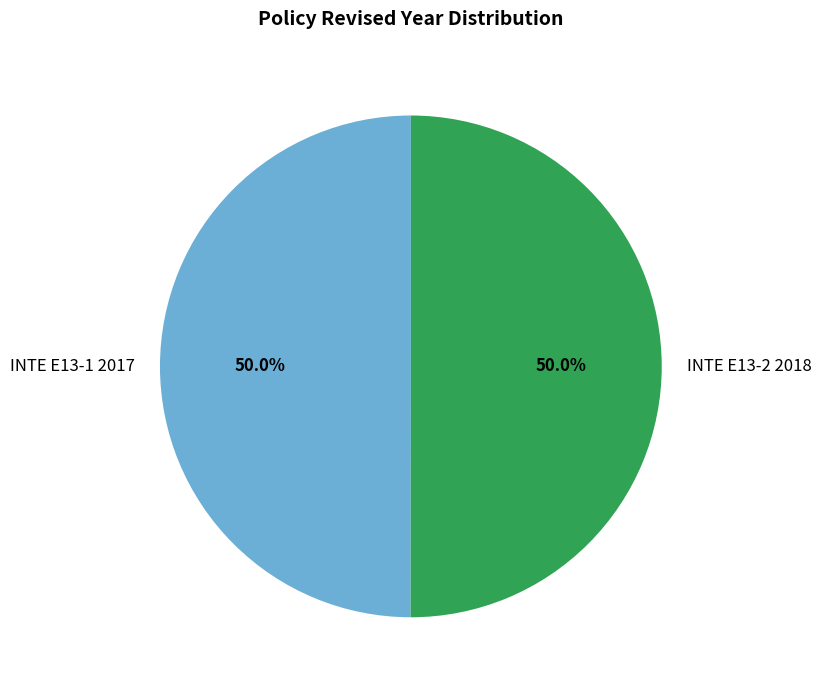

True or false: INTE E13-1 2017 accounts for 62% of the total.

False